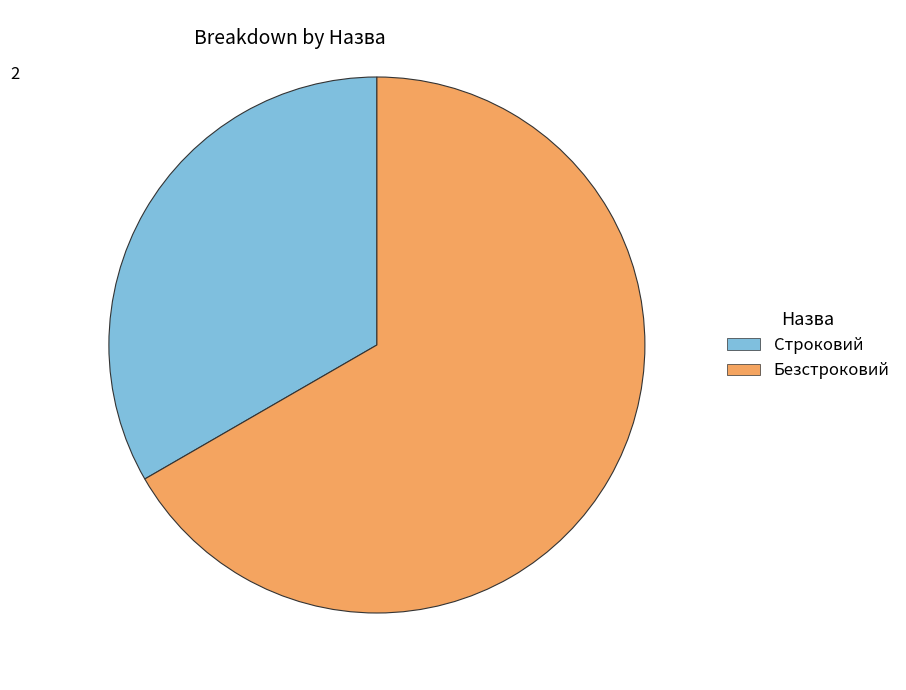

Is the sum of Безстроковий and Строковий greater than half?

Yes